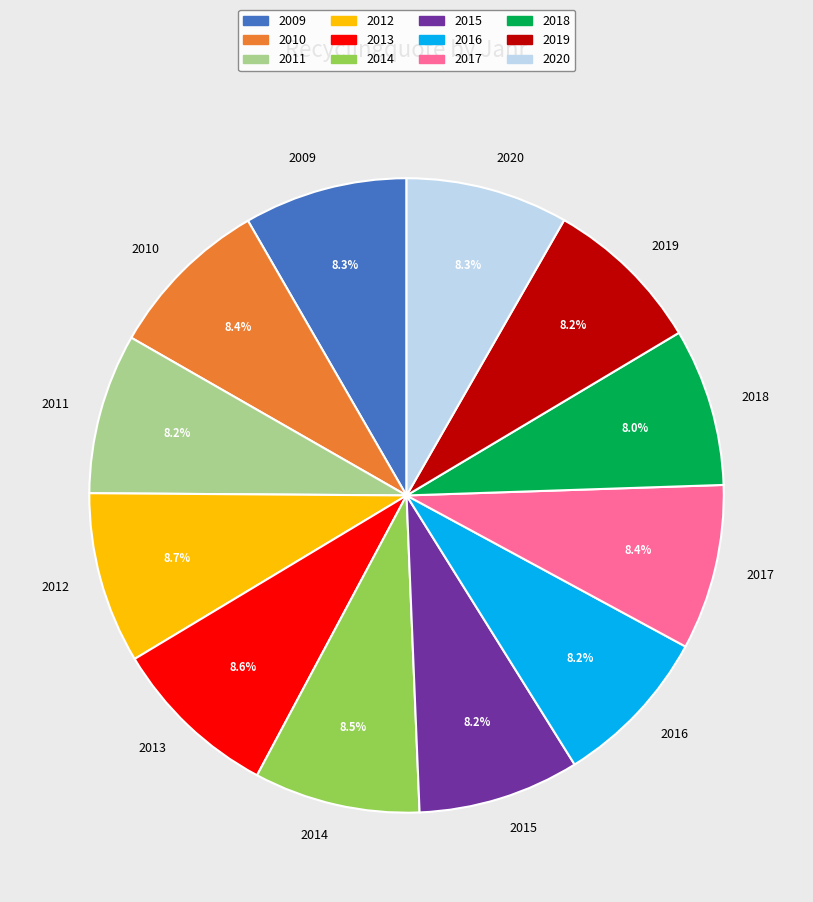

To the nearest percent, what percentage of the pie is 2020?

8%